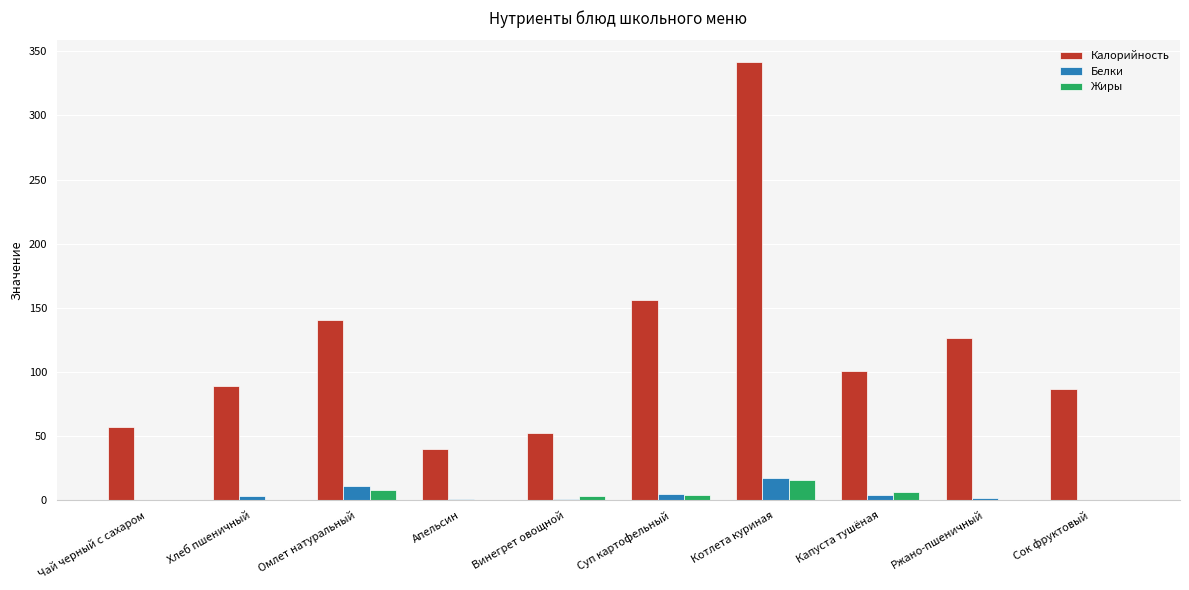

What are all the series names shown in the legend?

Калорийность, Белки, Жиры